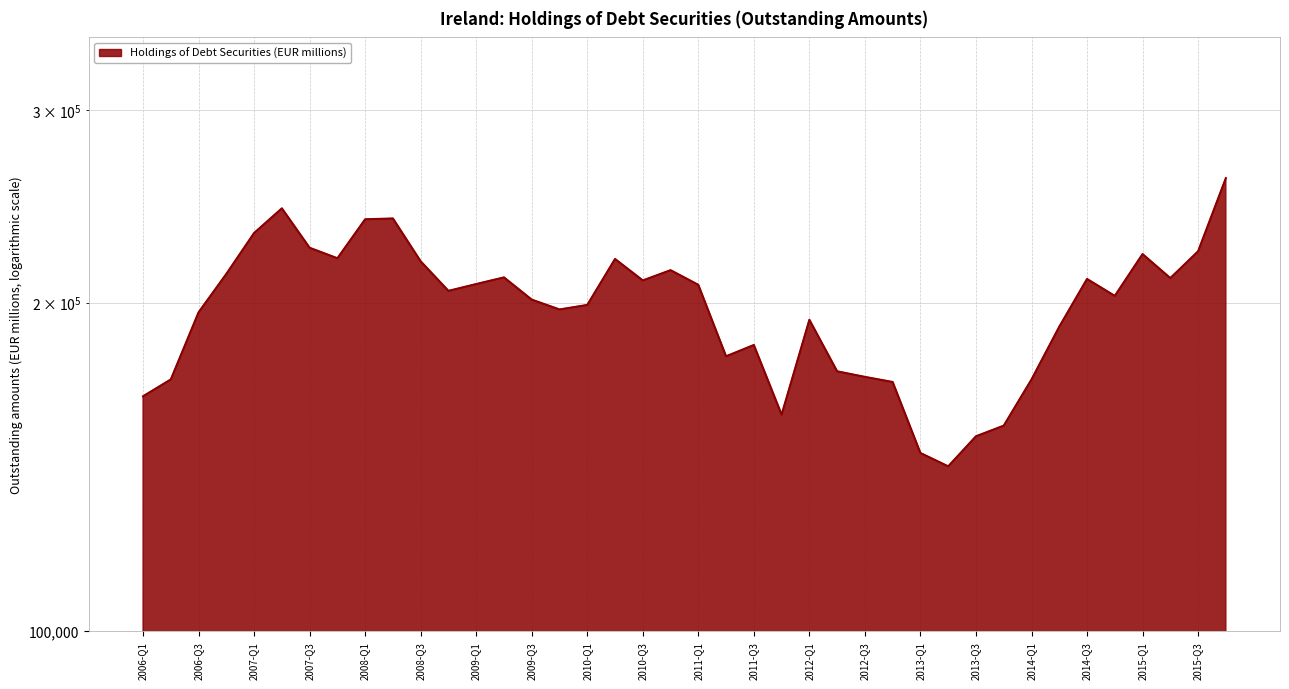

Count the number of values greater than 205055.

19